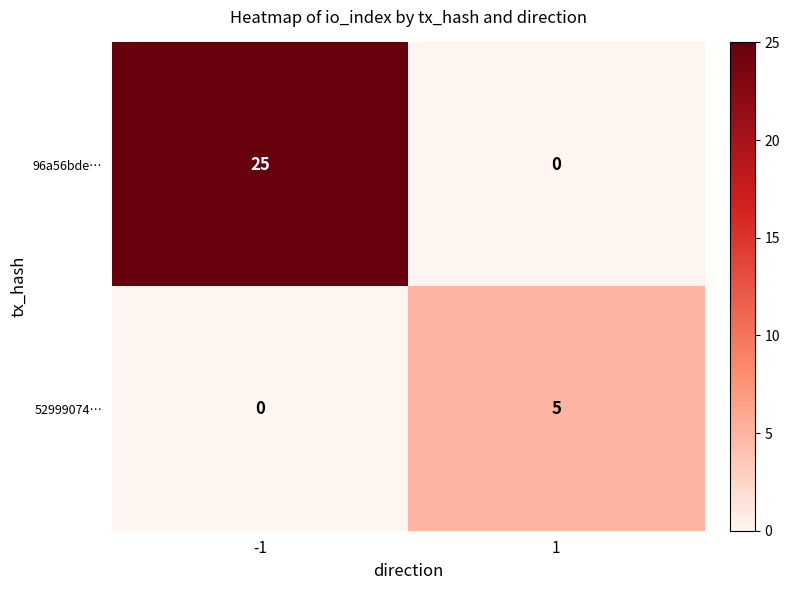

Which series has the widest spread of values?

96a56bde…